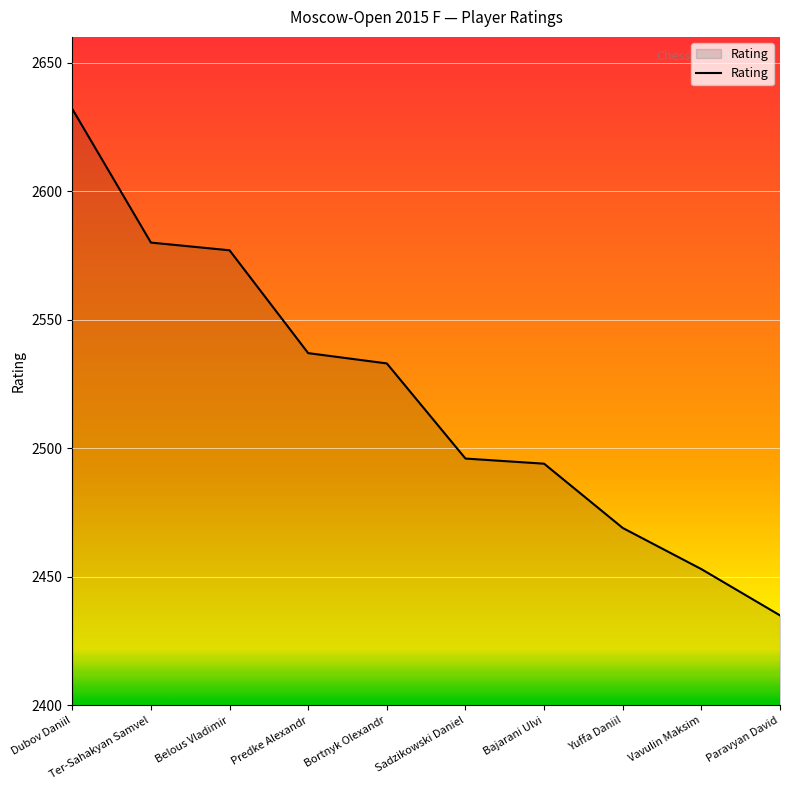

What is the minimum value shown in the chart?

2435